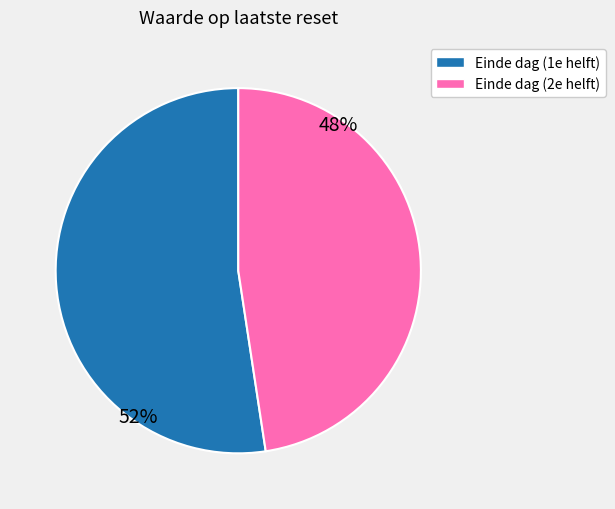

True or false: Einde dag (2e helft) accounts for 48% of the total.

True